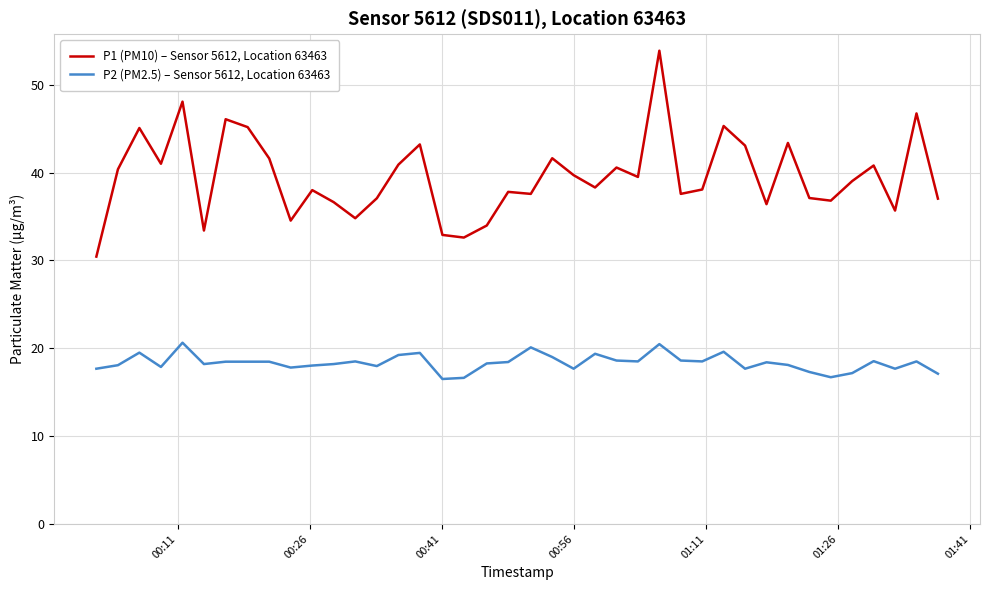

Which series has the largest total across all categories?

P1 (PM10) – Sensor 5612, Location 63463